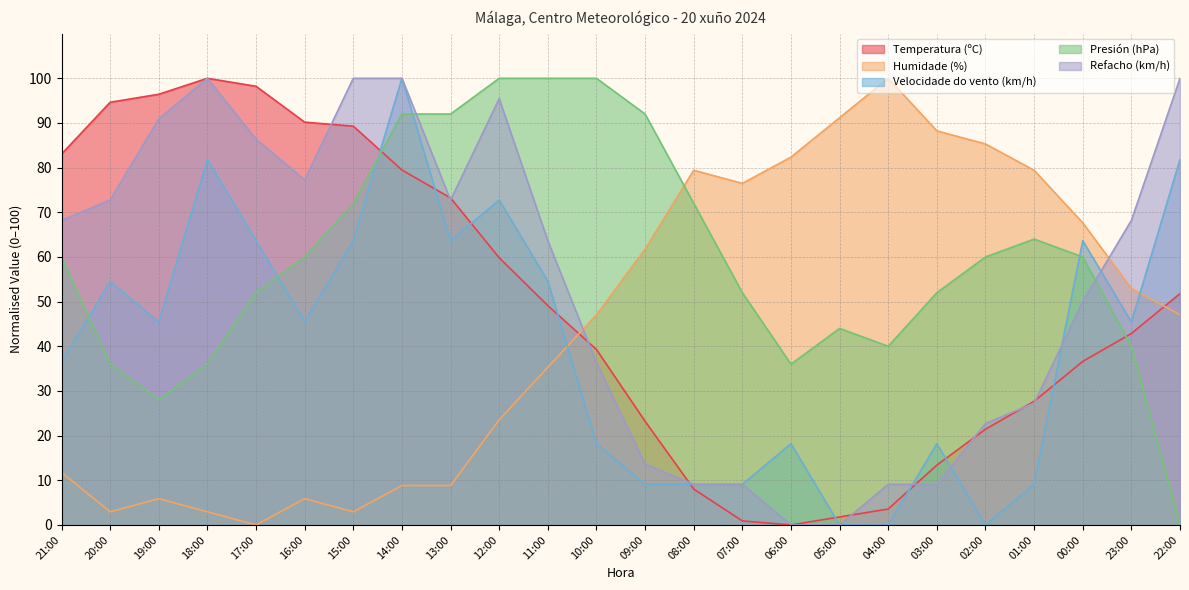

What is the average value of the Presión (hPa) series?

60.0